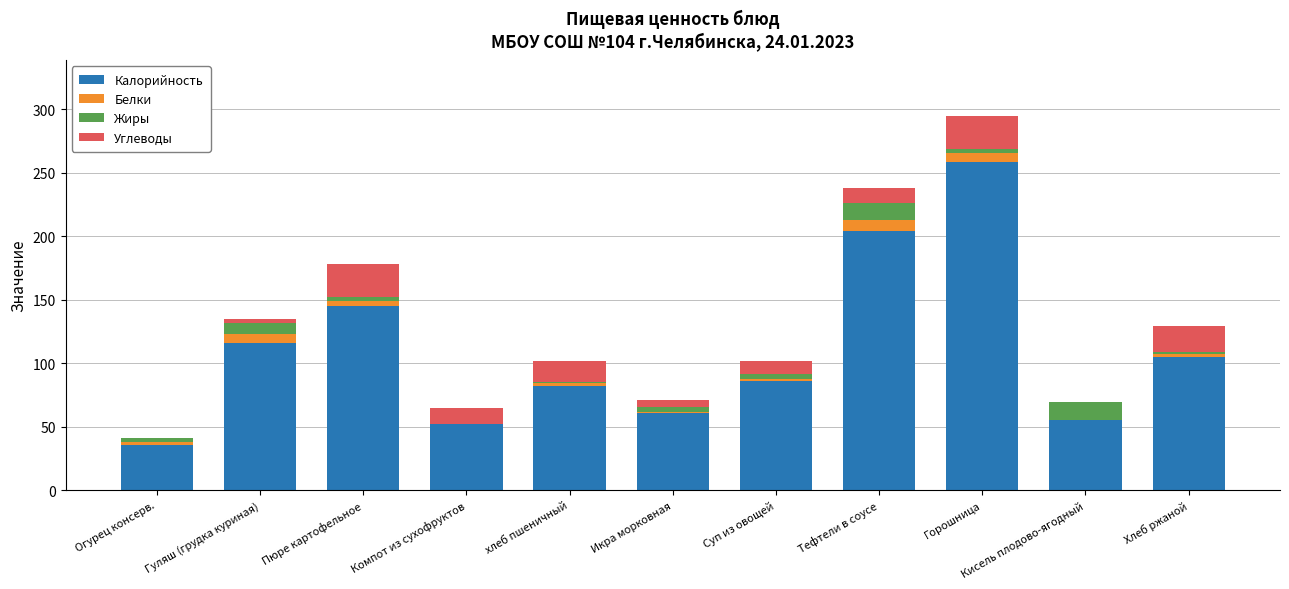

Are the bars horizontal?

No